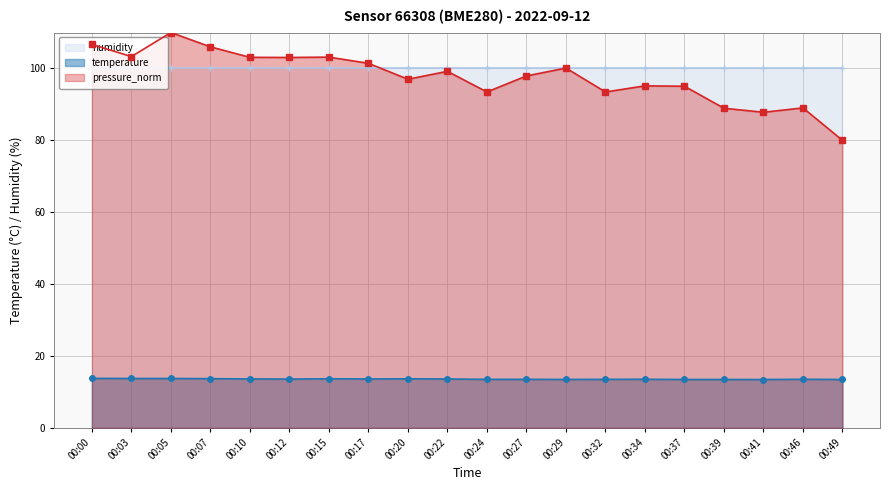

At which category does pressure_norm reach its first local peak?

00:05